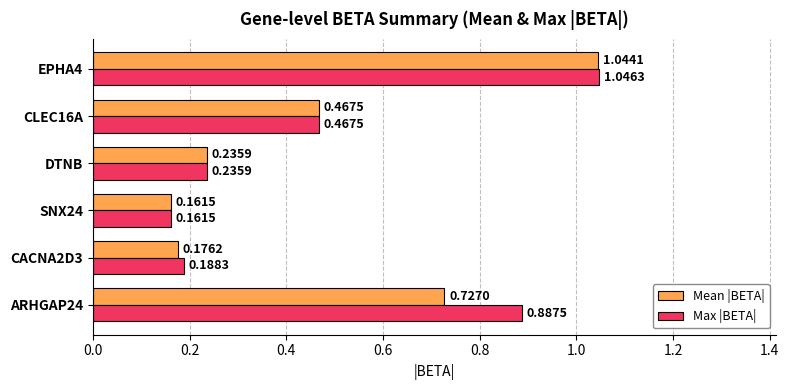

Rank the categories by Max |BETA| value from lowest to highest.

SNX24, CACNA2D3, DTNB, CLEC16A, ARHGAP24, EPHA4